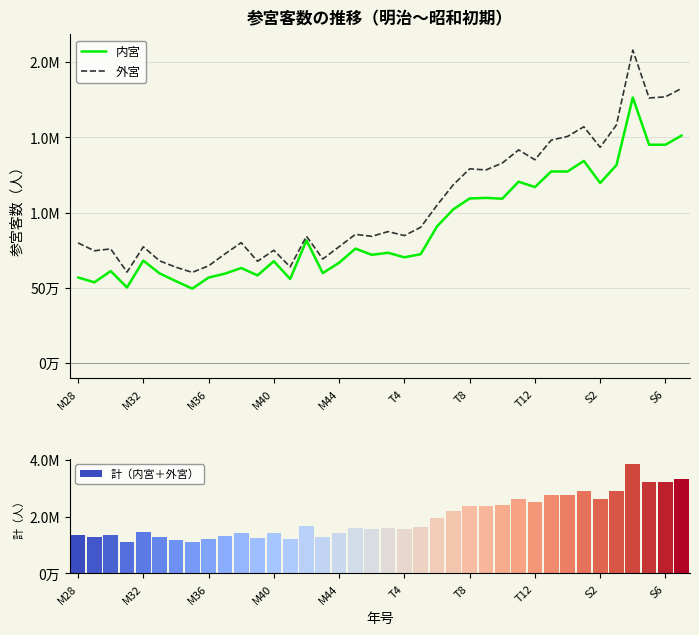

Does the chart contain stacked bars?

No